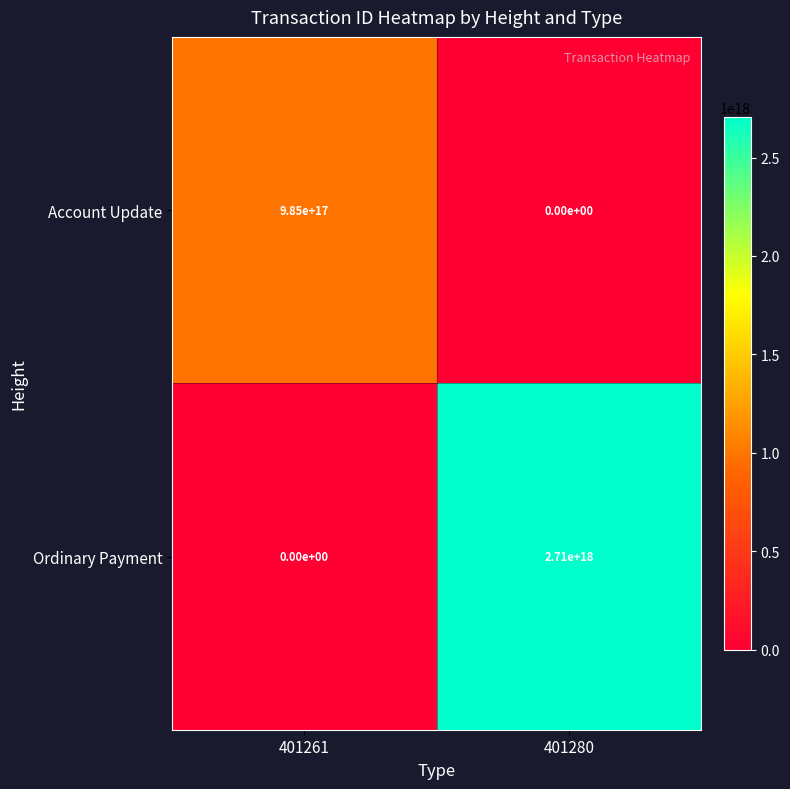

How many positive values does the Ordinary Payment series have?

1